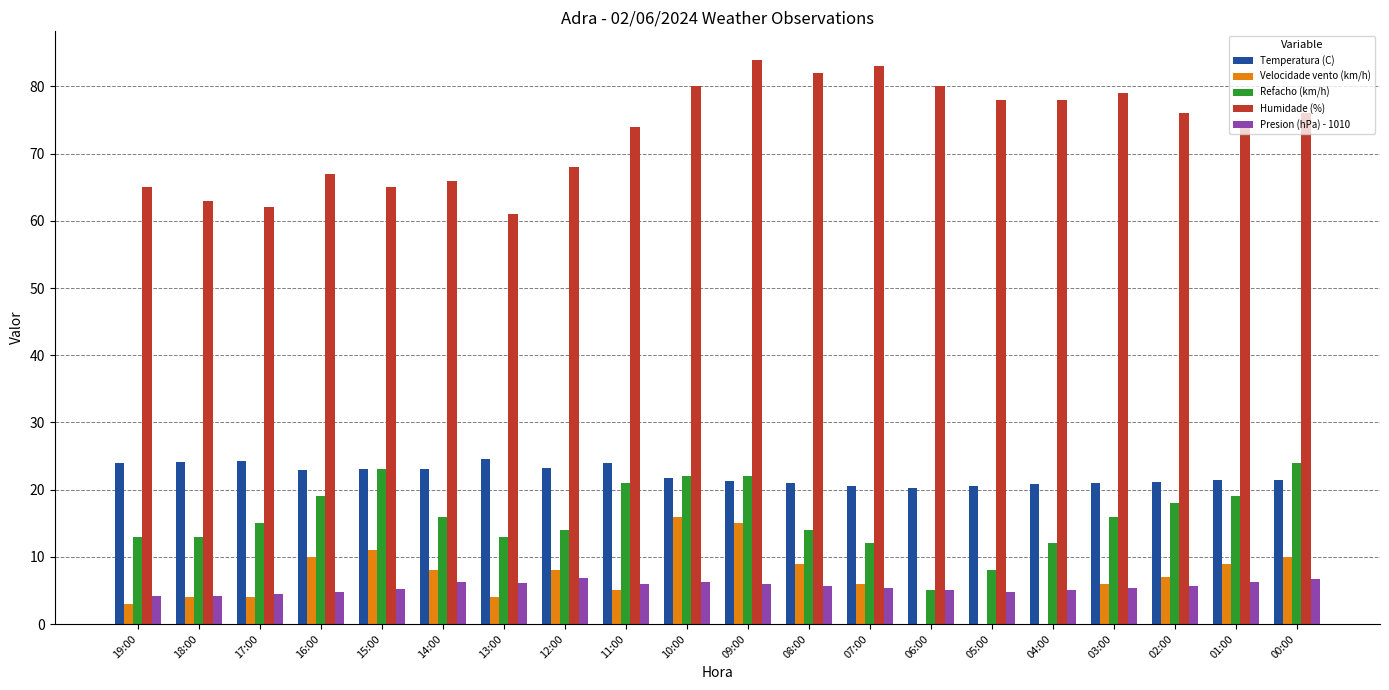

Count the number of data series in this chart.

5